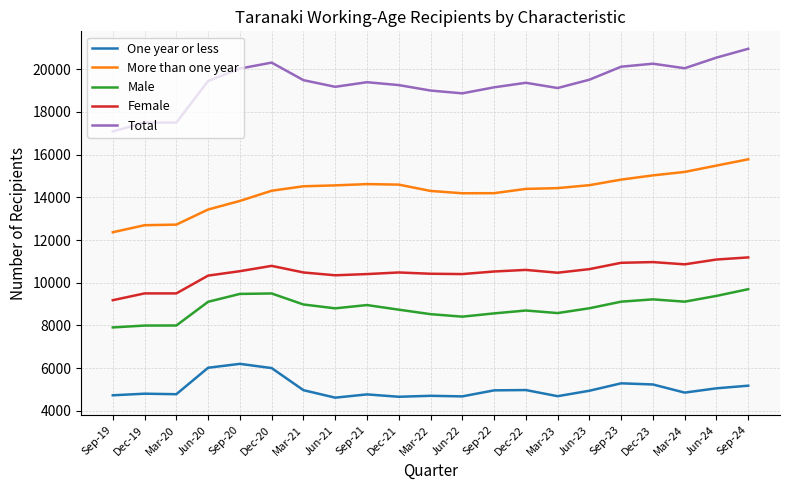

At how many categories does at least one series exceed 16960?

21